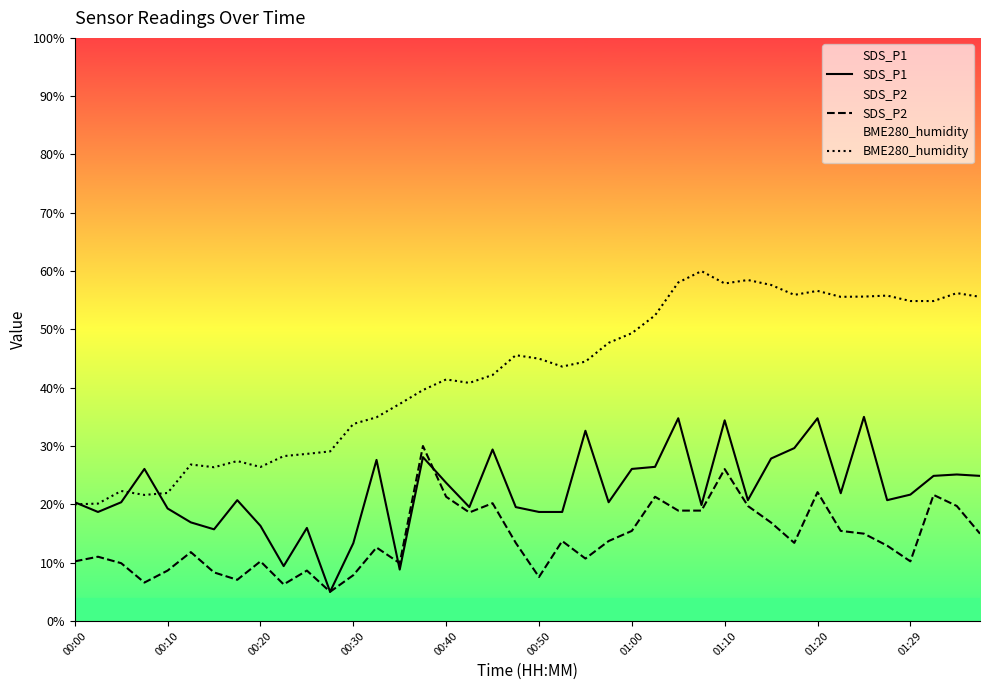

Which series has the largest range (max minus min)?

BME280_humidity